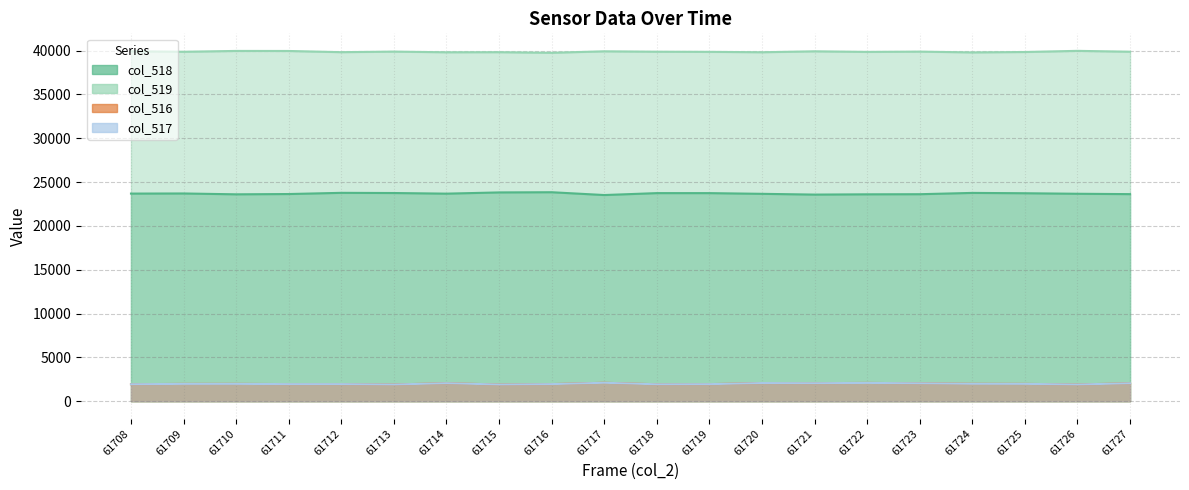

Which label corresponds to the largest value in the chart?

61726